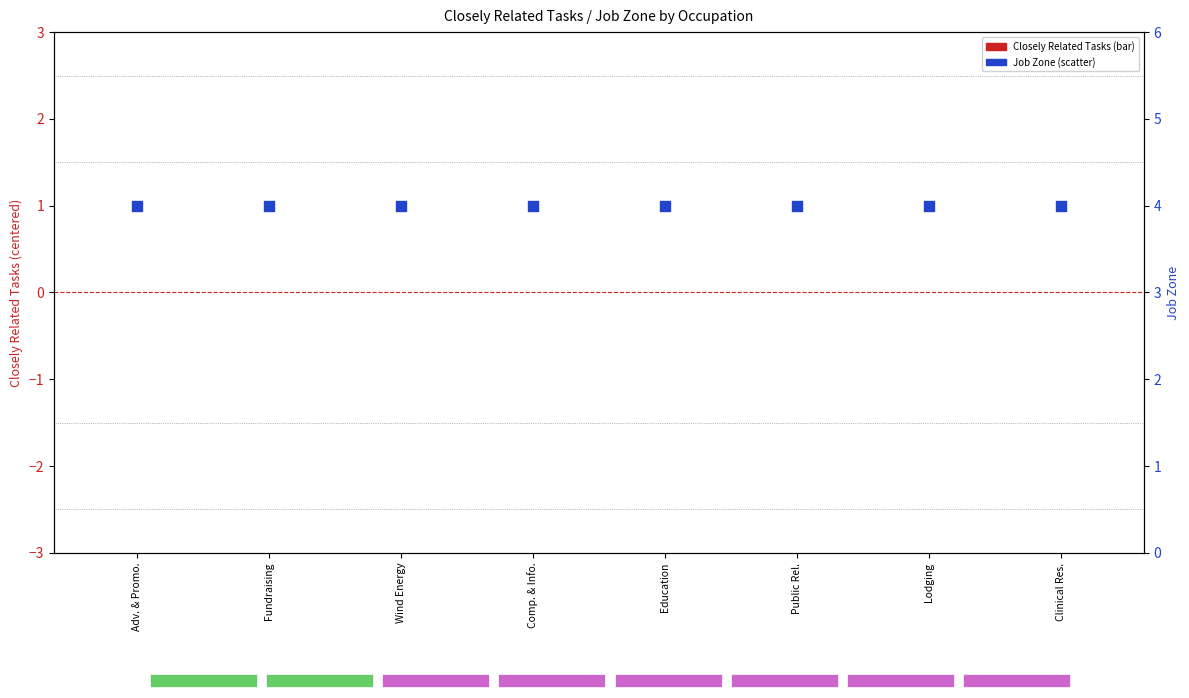

Which series contains the highest Y value?

Job Zone